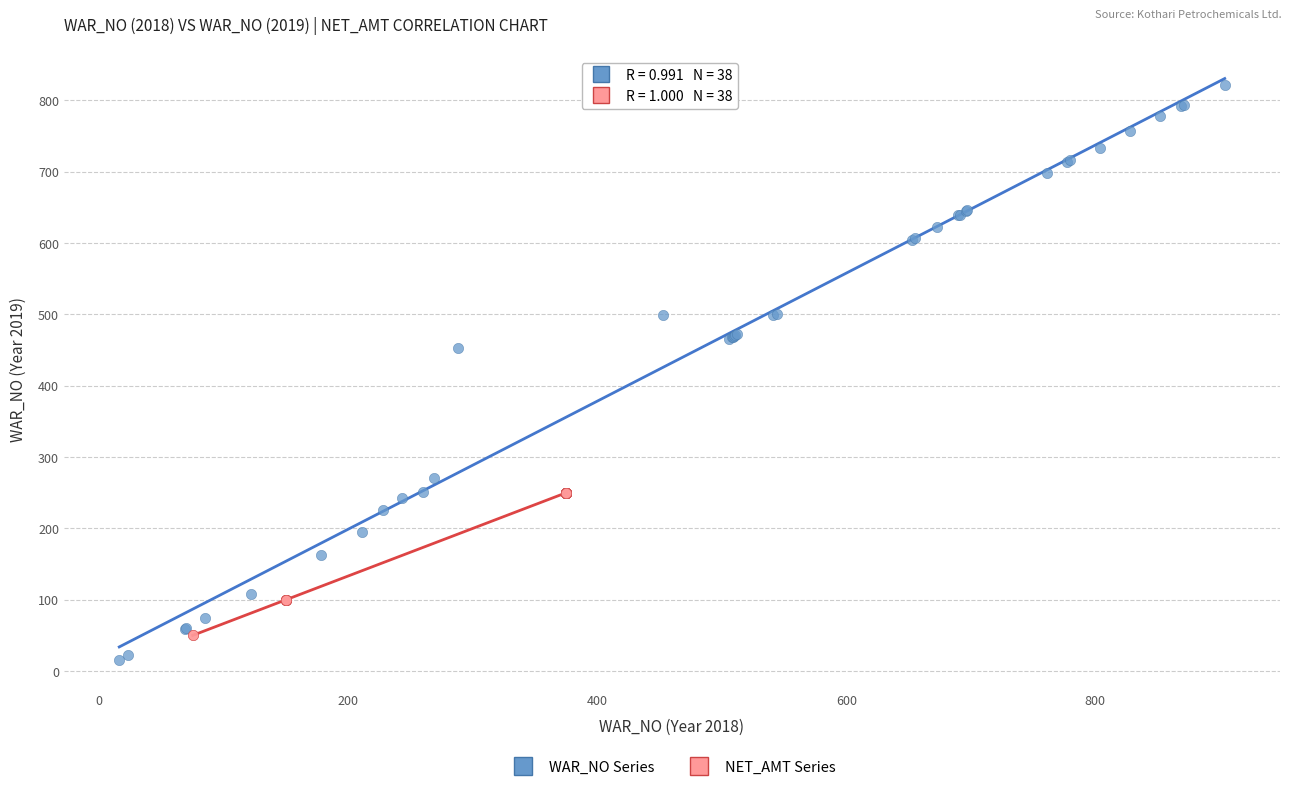

Which series has the widest spread of Y values?

WAR_NO Series